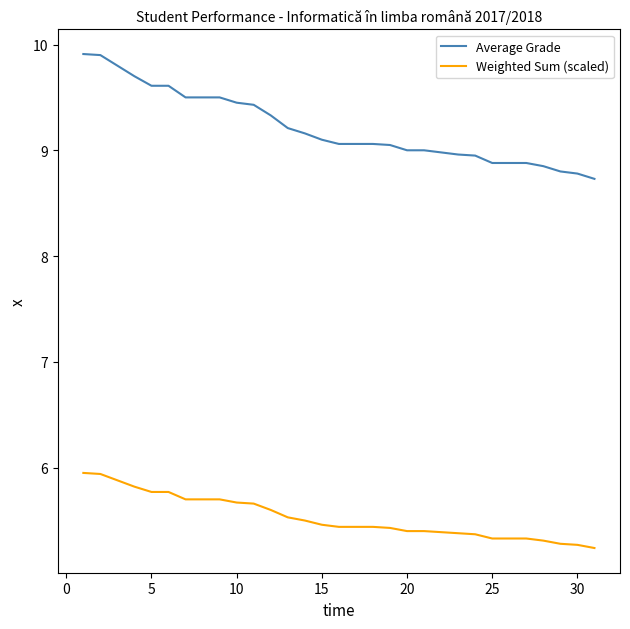

Is this an area chart (filled region under the line)?

No